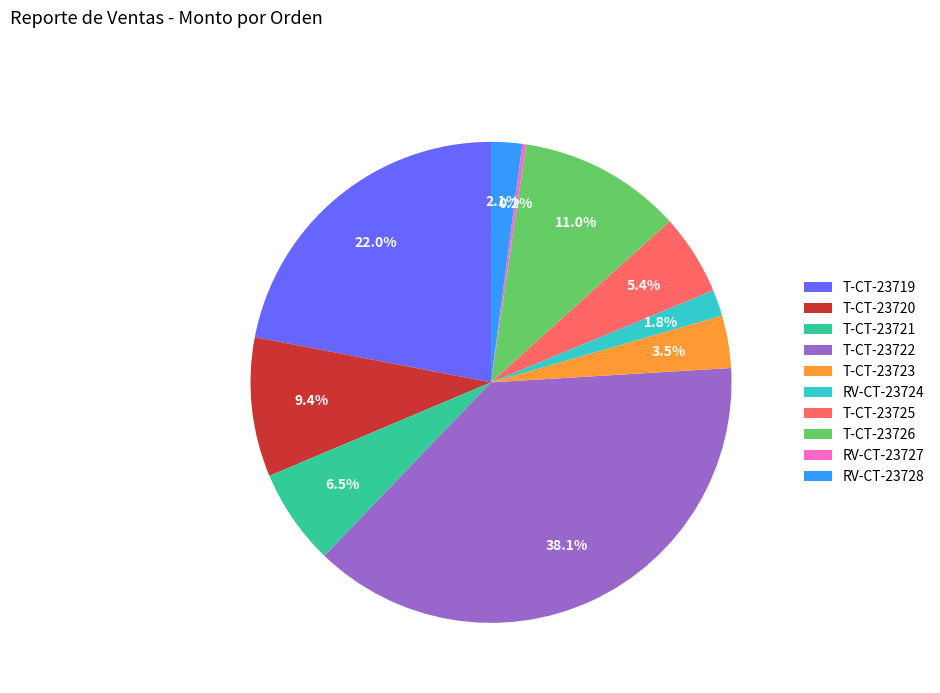

Does RV-CT-23724 account for over 50% of the chart?

No